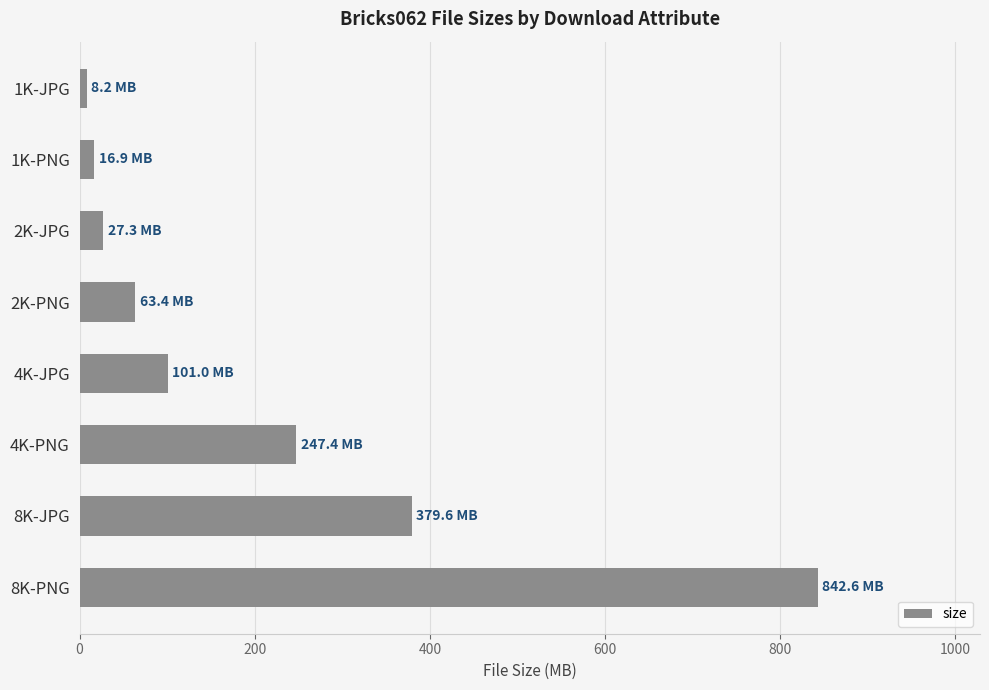

How many data points are less than 101?

4